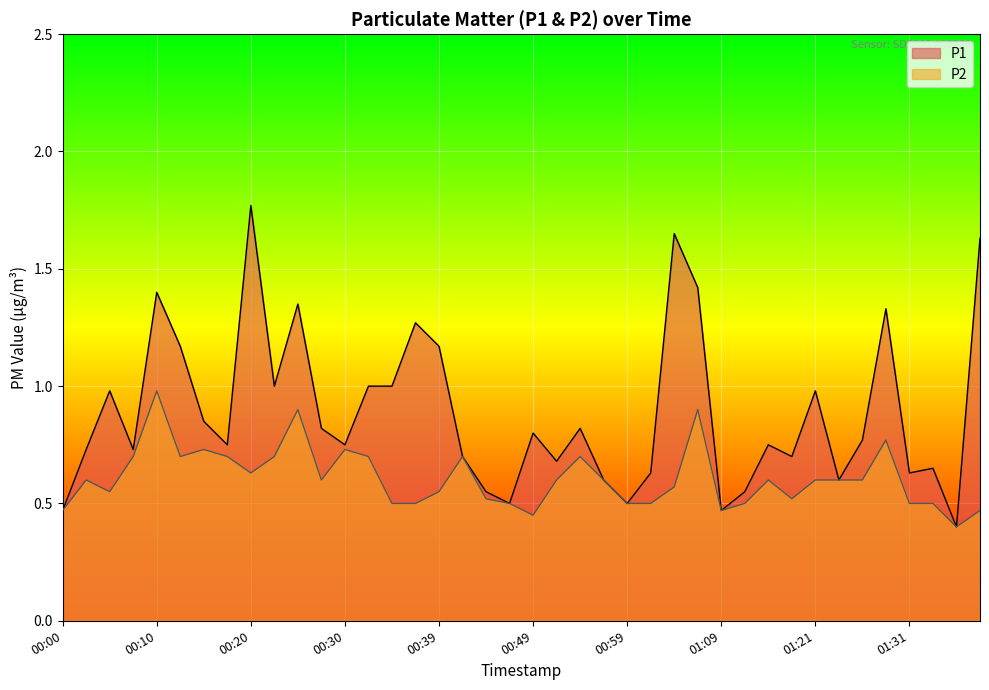

At how many categories does at least one series exceed 0?

40